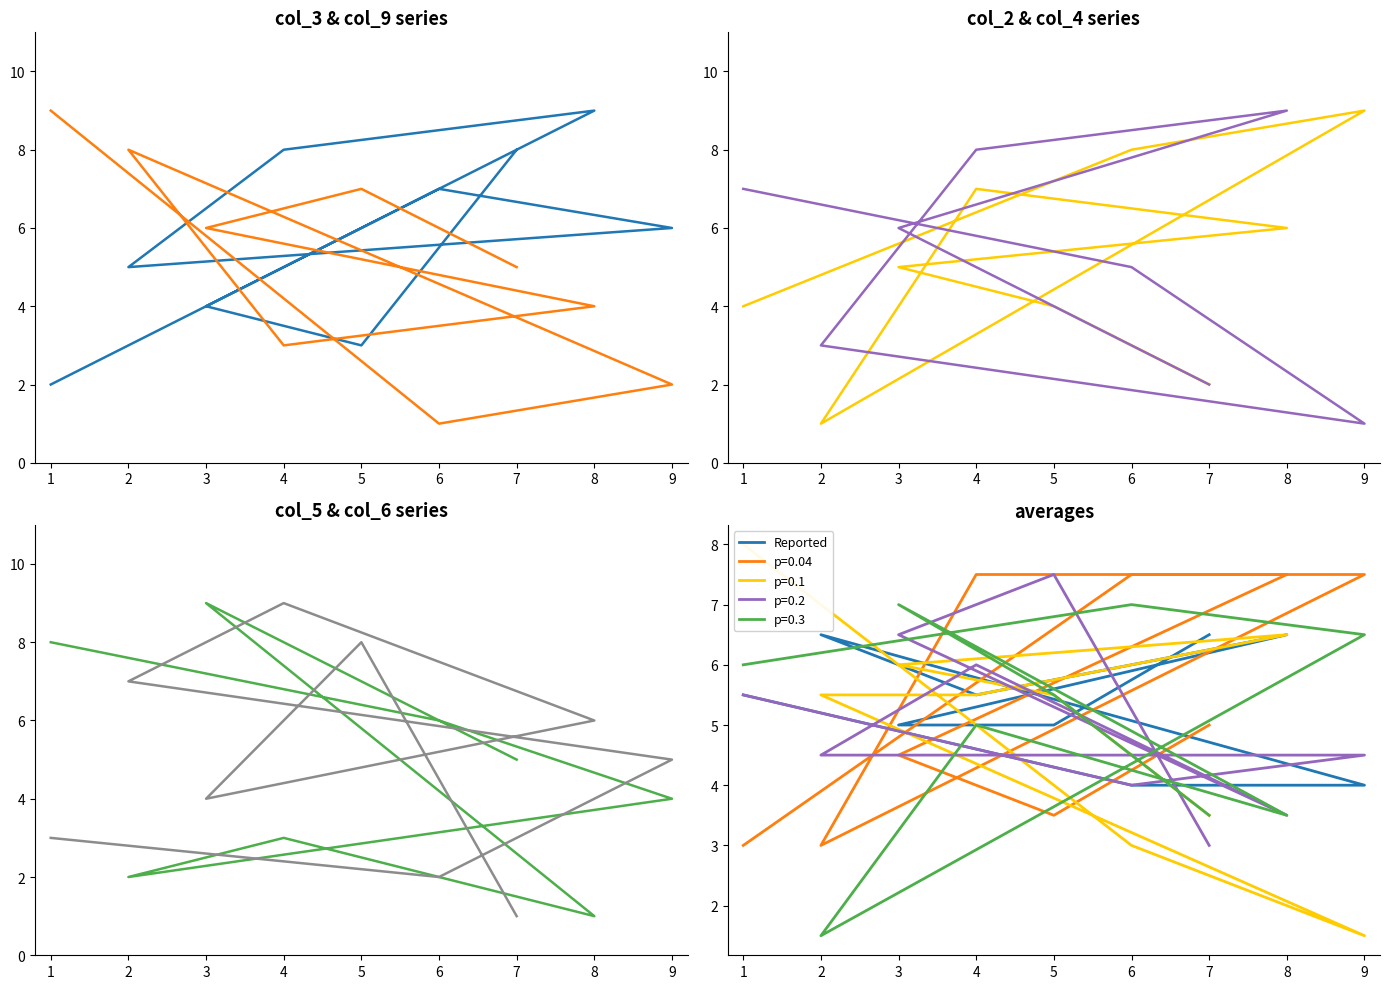

What is the minimum value shown in the chart?

1